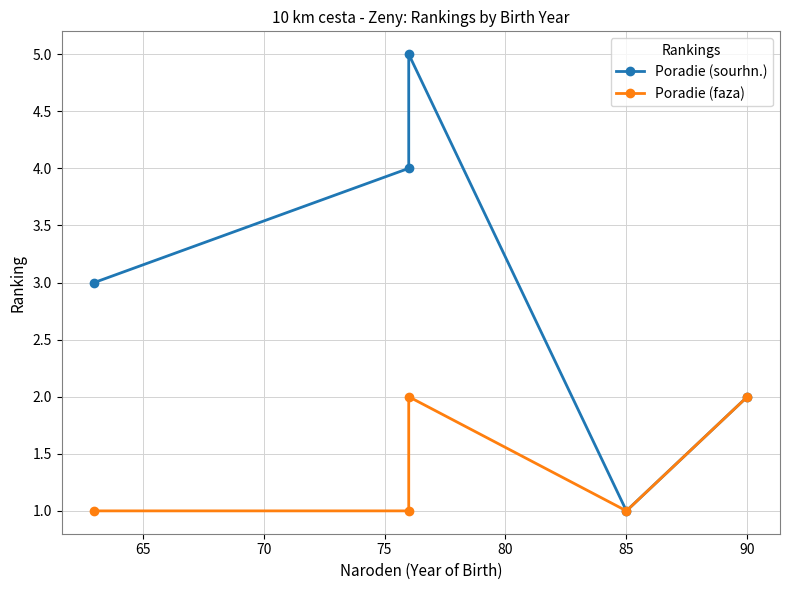

Count the Poradie (sourhn.) values in the range 2 to 4.

3